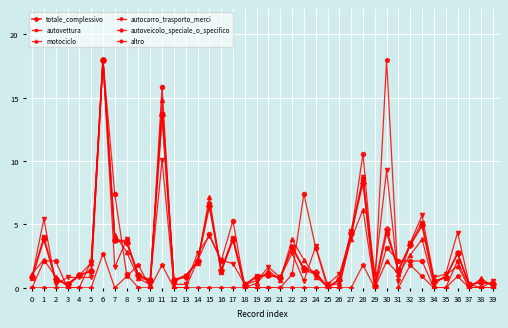

What is the difference between the highest and lowest values at 0?

1.1